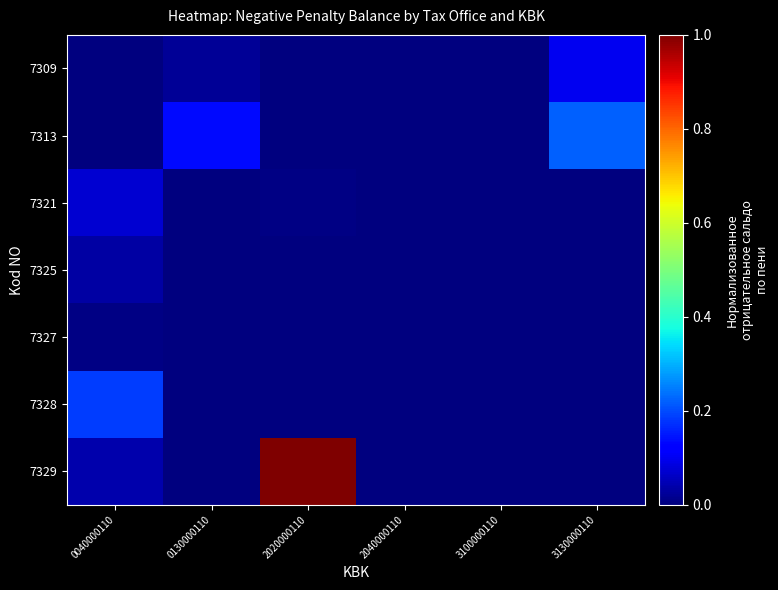

List the series in order of their peak value, highest first.

7329, 7313, 7328, 7309, 7321, 7325, 7327